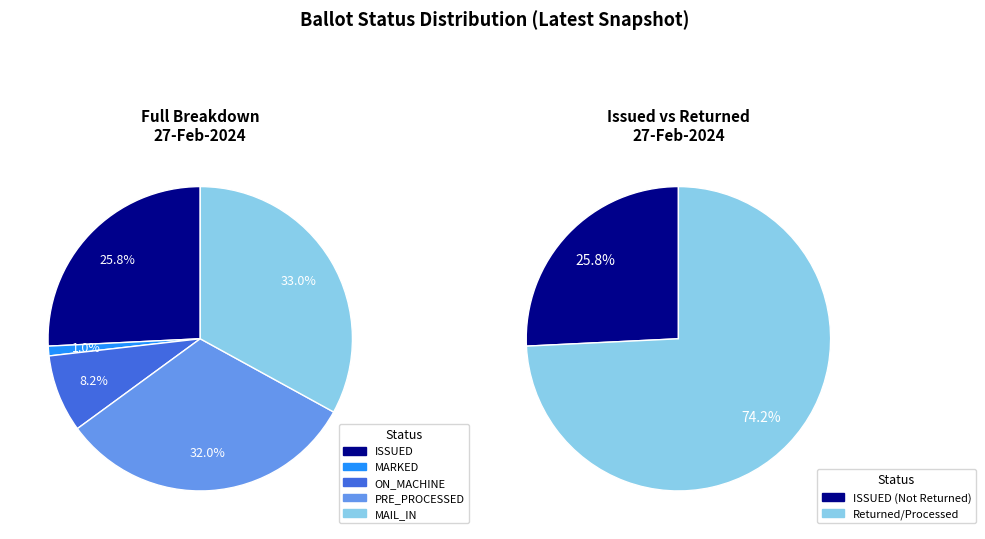

To the nearest percent, what percentage of the pie is MARKED?

1%